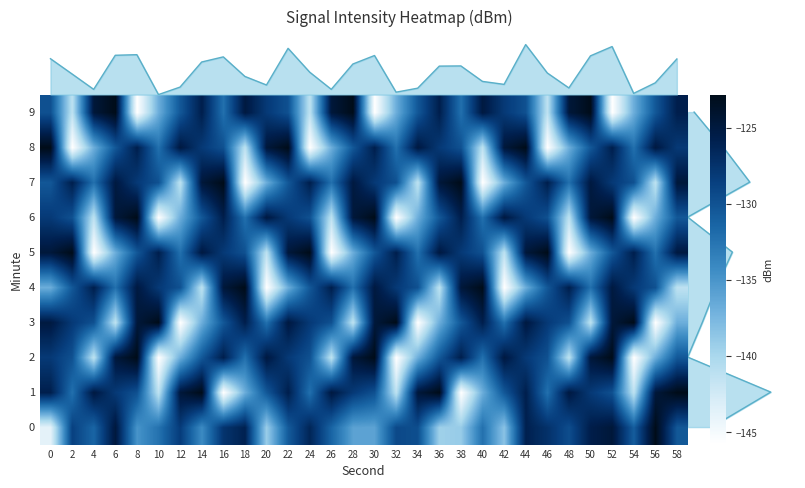

Is it true that 0 equals -132.3 at 10?

True